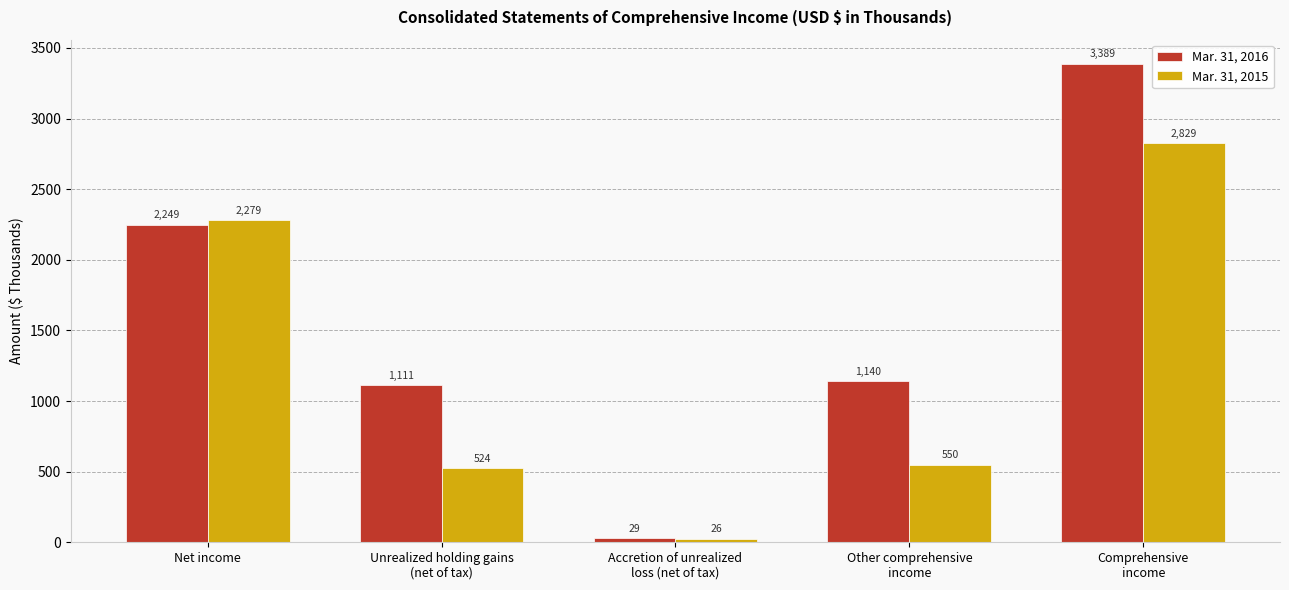

Reading right to left, list all the values displayed in this chart.

Mar. 31, 2016: Comprehensive
income=3389	Other comprehensive
income=1140	Accretion of unrealized
loss (net of tax)=29	Unrealized holding gains
(net of tax)=1111	Net income=2249
Mar. 31, 2015: Comprehensive
income=2829	Other comprehensive
income=550	Accretion of unrealized
loss (net of tax)=26	Unrealized holding gains
(net of tax)=524	Net income=2279